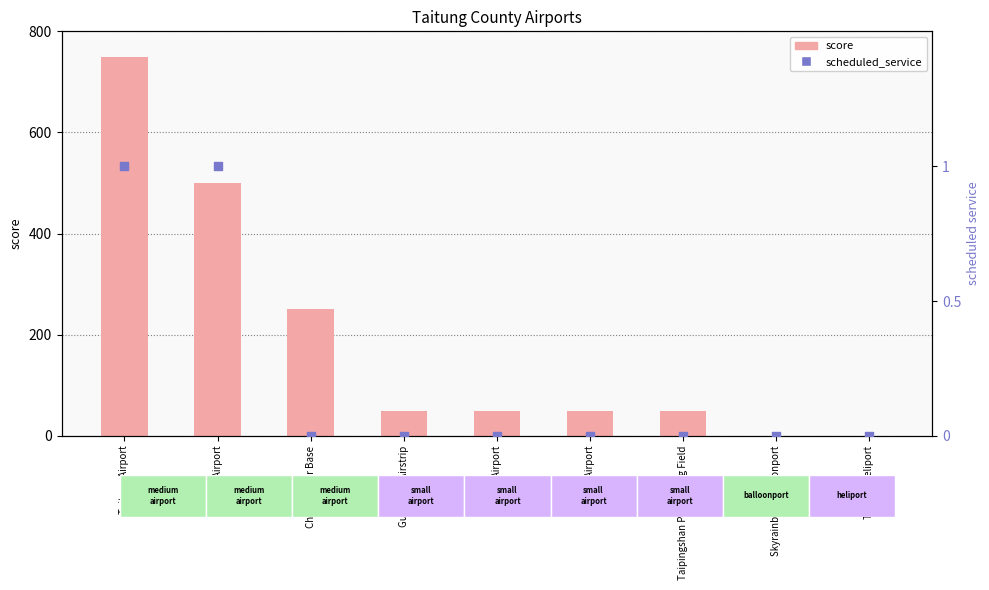

What is the total value across all series at Taitung Airport?

751